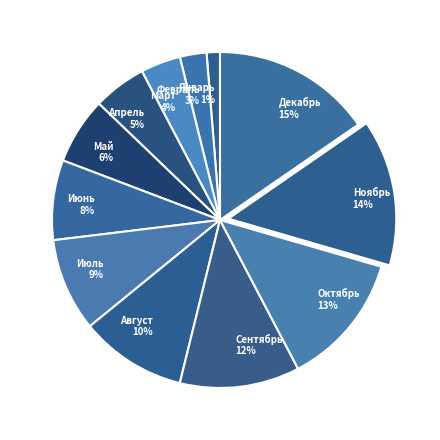

How many segments does this pie chart have?

12